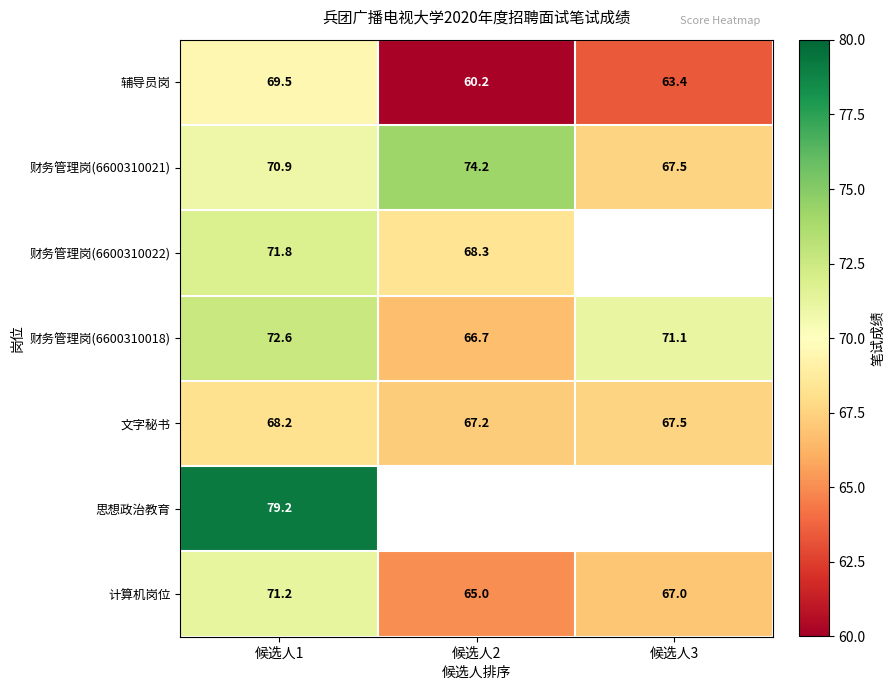

What value does the 辅导员岗 series have at 候选人2?

60.2